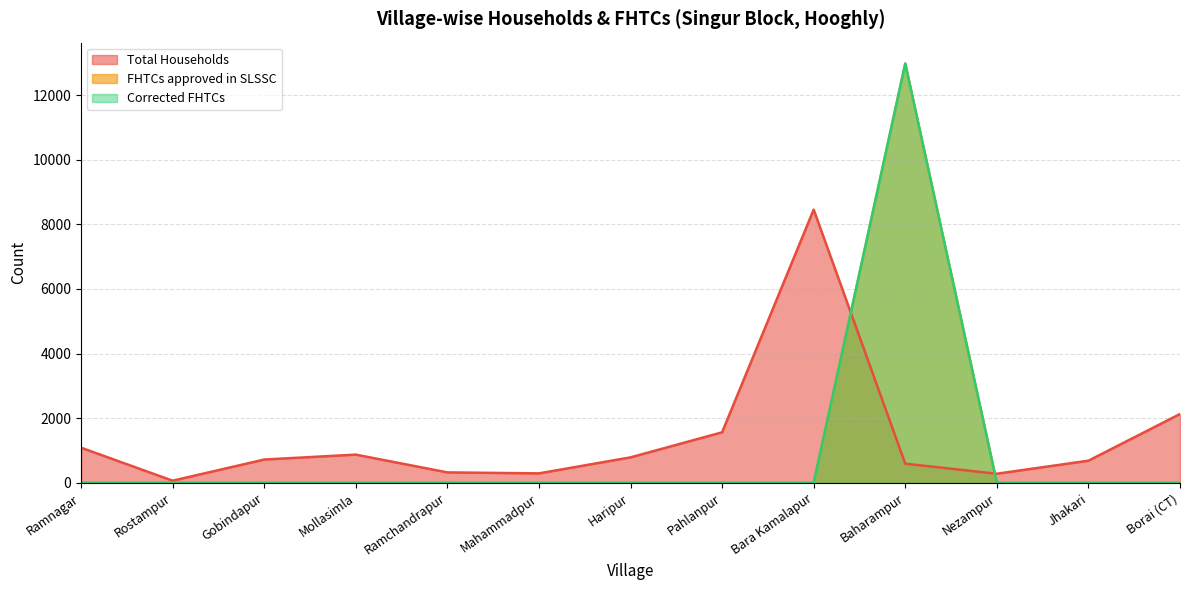

Rank the series by their maximum value, from lowest to highest.

Total Households, FHTCs approved in SLSSC, Corrected FHTCs